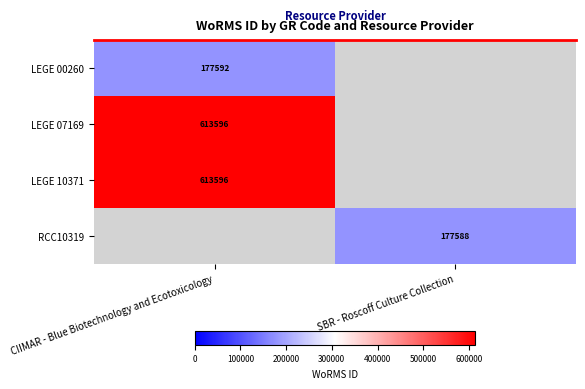

True or false: LEGE 10371 has a value of 613596 at CIIMAR - Blue Biotechnology and Ecotoxicology.

True